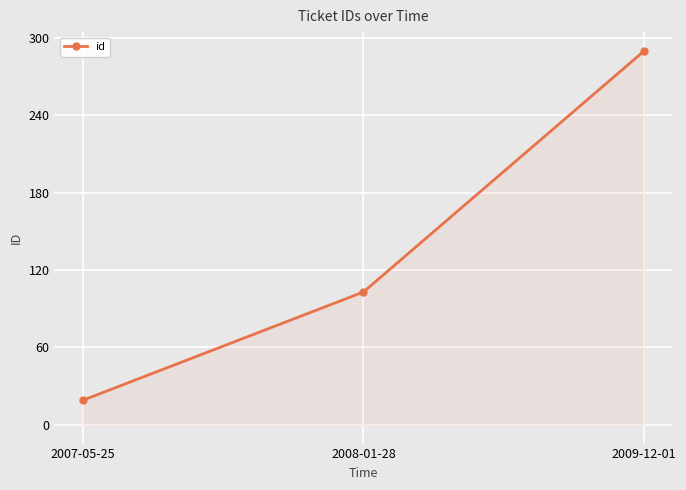

What is the smallest value displayed?

19